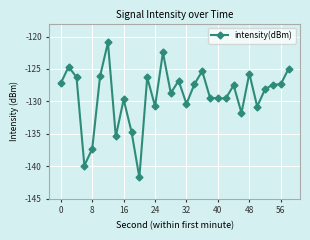

What is the smallest value displayed?

-141.7